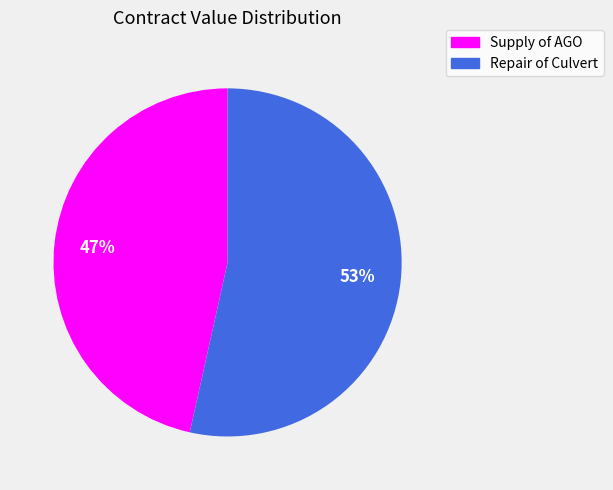

Is there a majority slice in this chart?

Yes